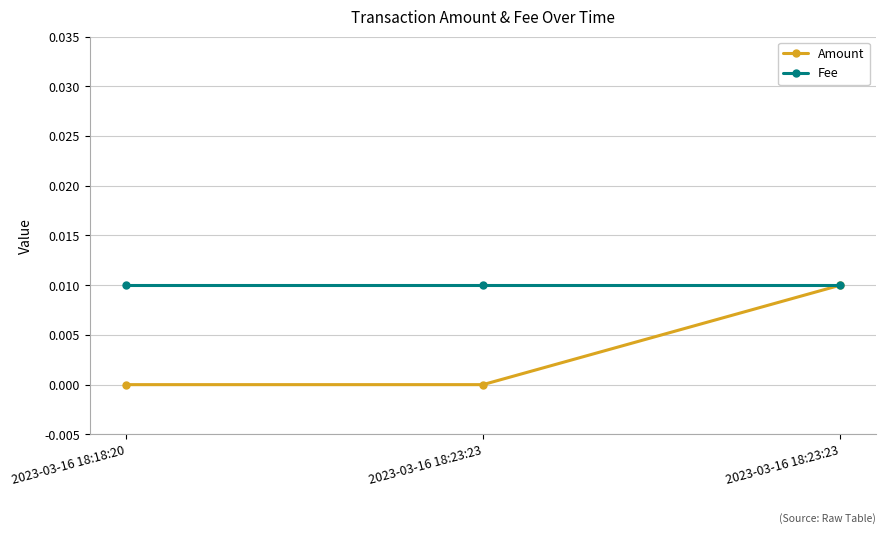

How many categories are shown in the chart?

3